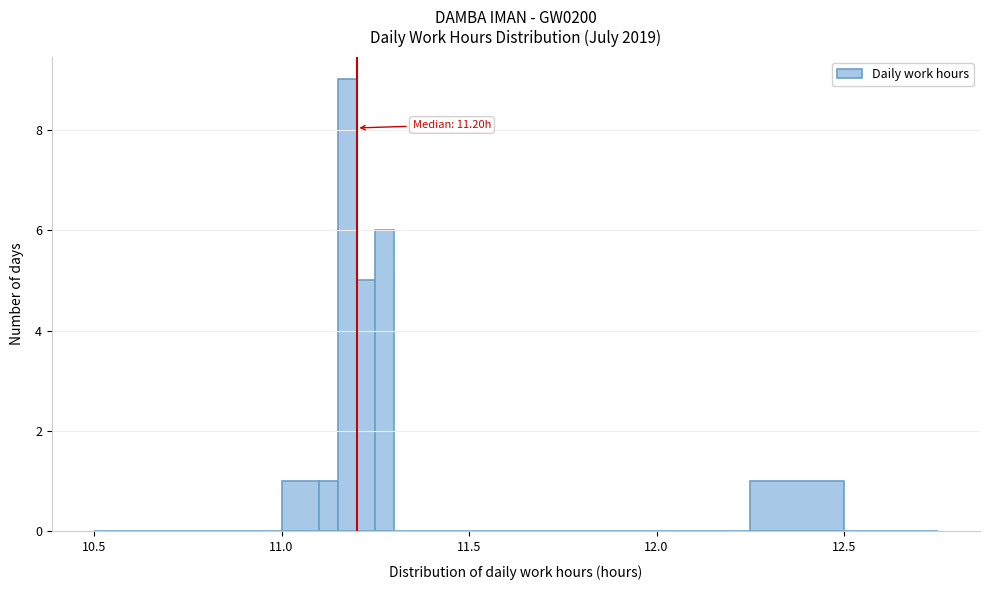

Read against the x-axis, roughly where is the centre of the tallest bar?

11.20